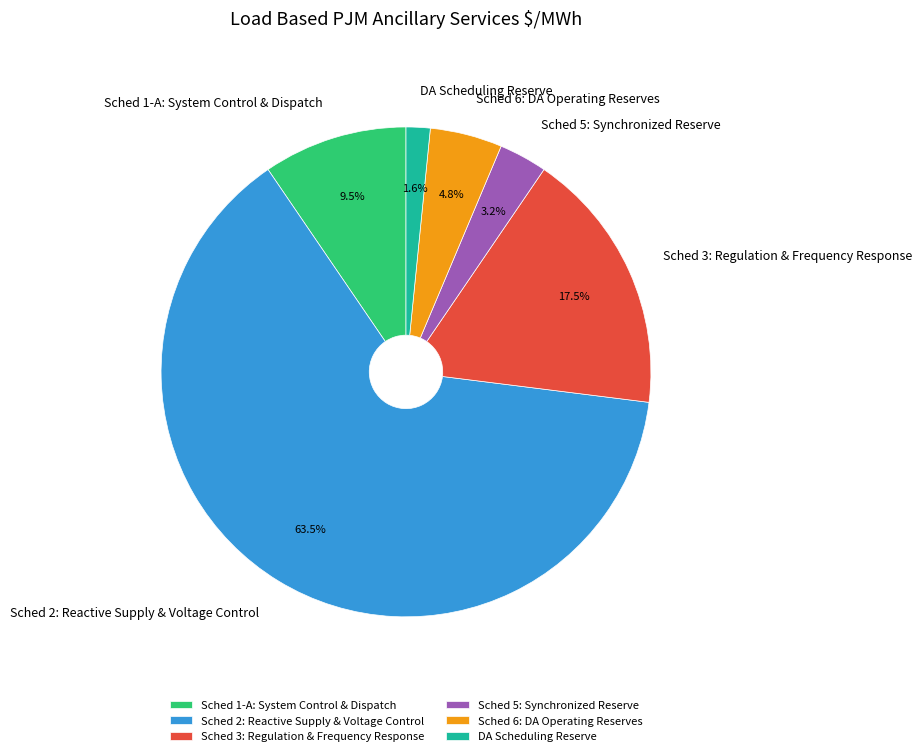

How much of the chart is everything except Sched 3: Regulation & Frequency Response?

82.5%